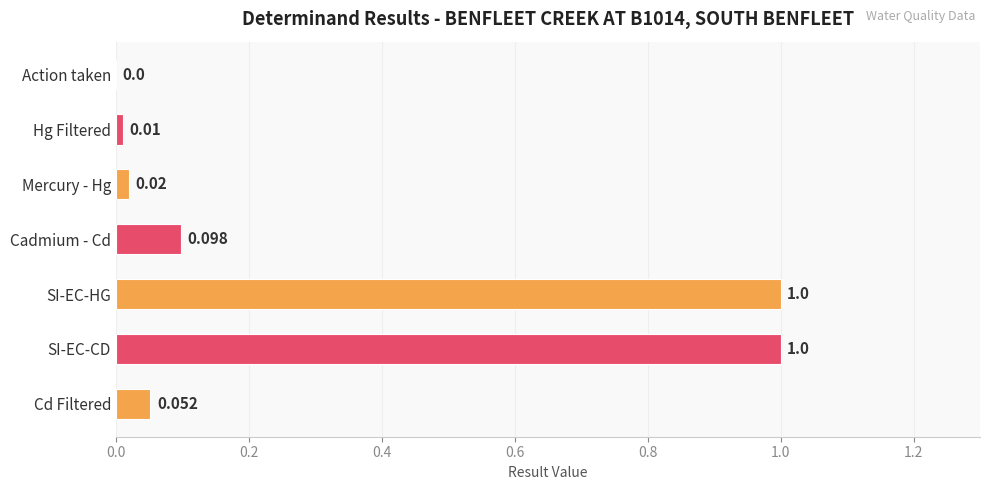

Between SI-EC-CD and Cd Filtered, which is larger?

SI-EC-CD